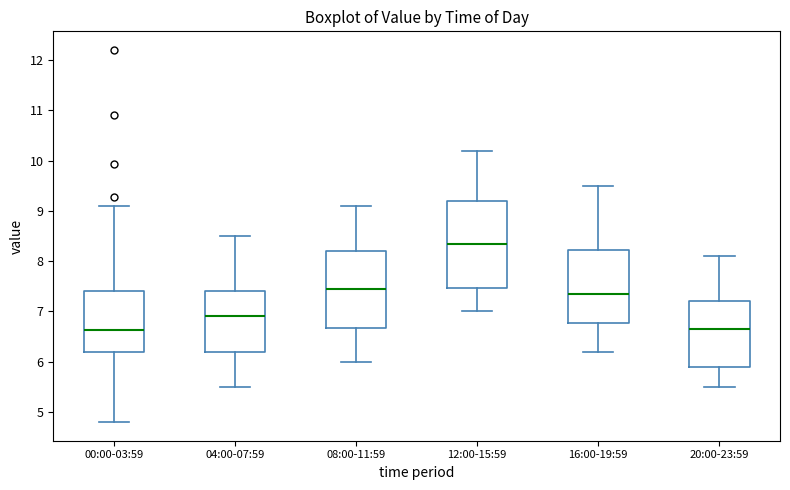

Where is the lower edge of the box for 08:00-11:59 on the y-axis? The values are not printed on the chart, so give them approximately, as read against the axis.

6.7